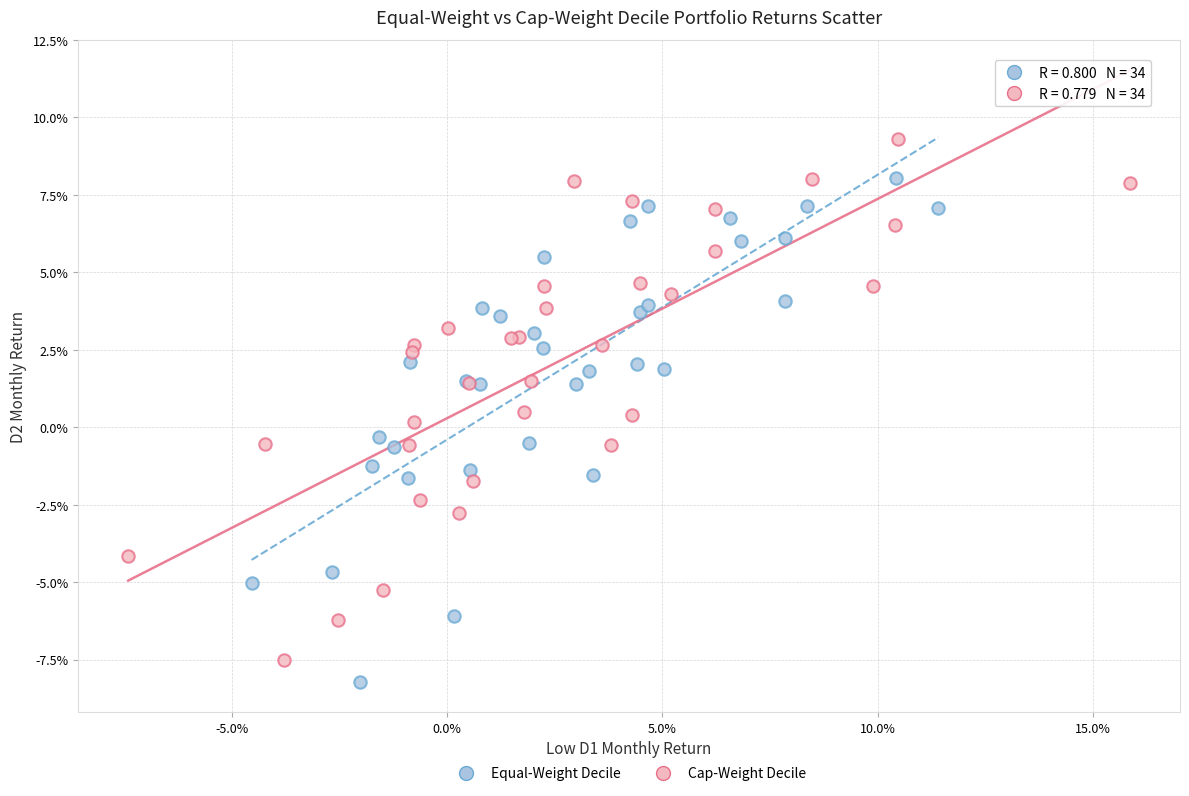

Which series reaches the minimum Y coordinate?

Equal-Weight Decile